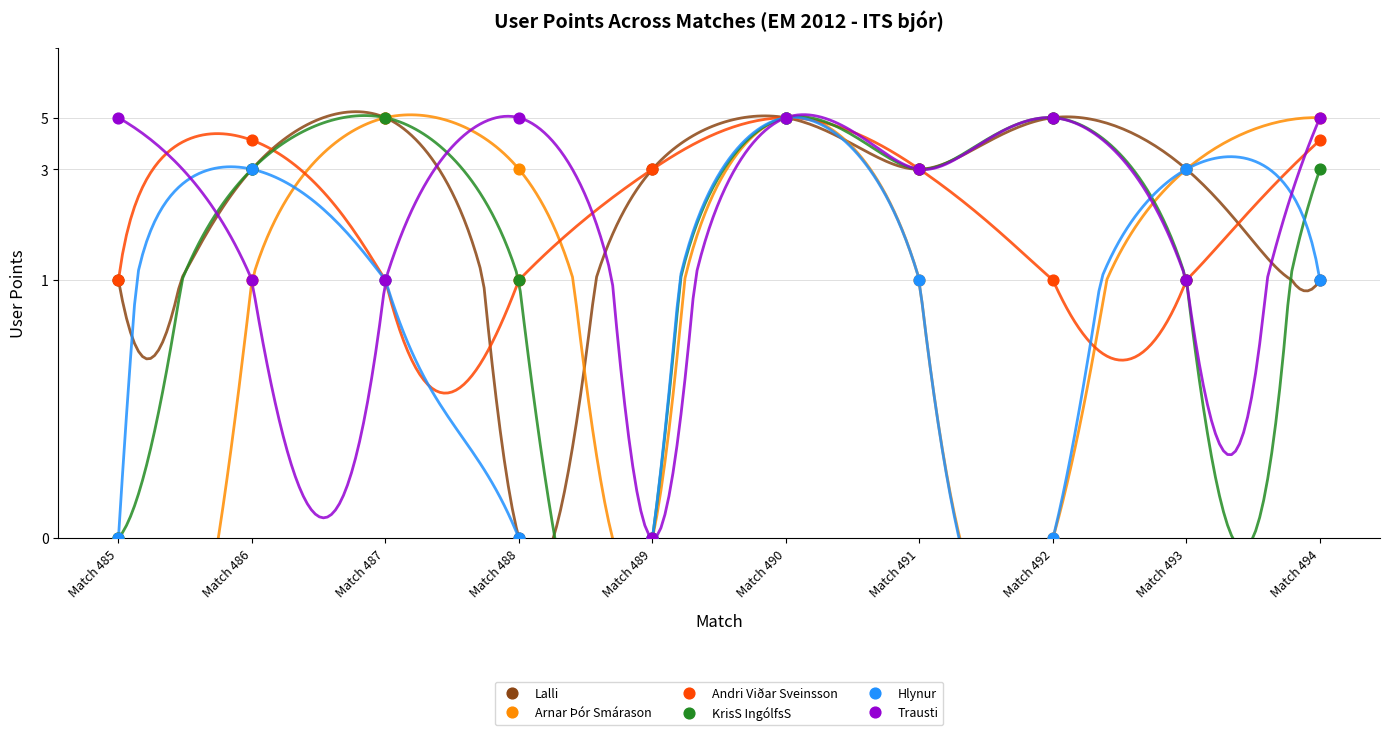

At which category is the sum across all series the highest?

Match 490